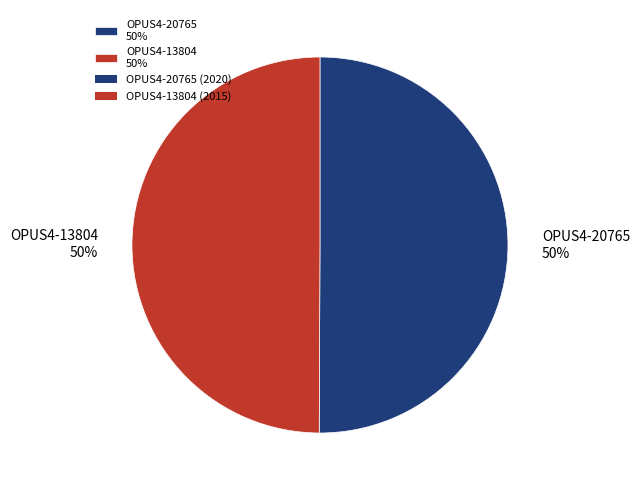

Approximately how many times larger is the value at OPUS4-20765 50% compared to OPUS4-13804 50%?

1.0